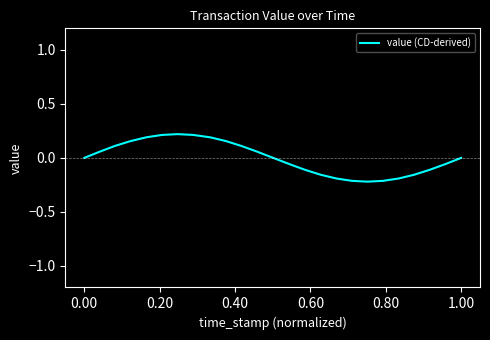

What is the difference between the maximum and minimum values?

0.4